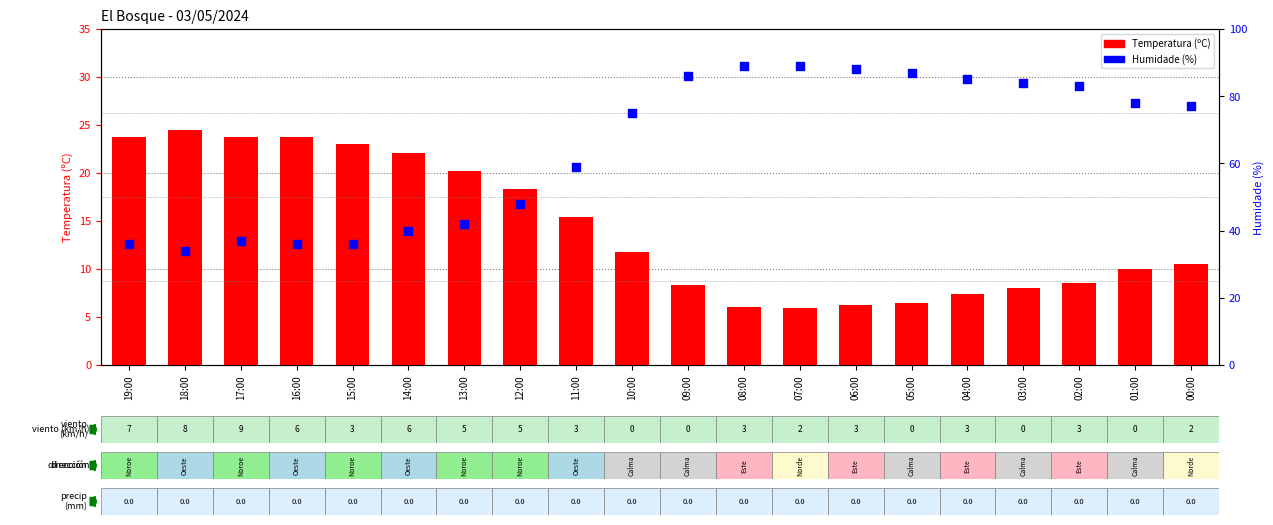

At how many categories does at least one series exceed 85?

5